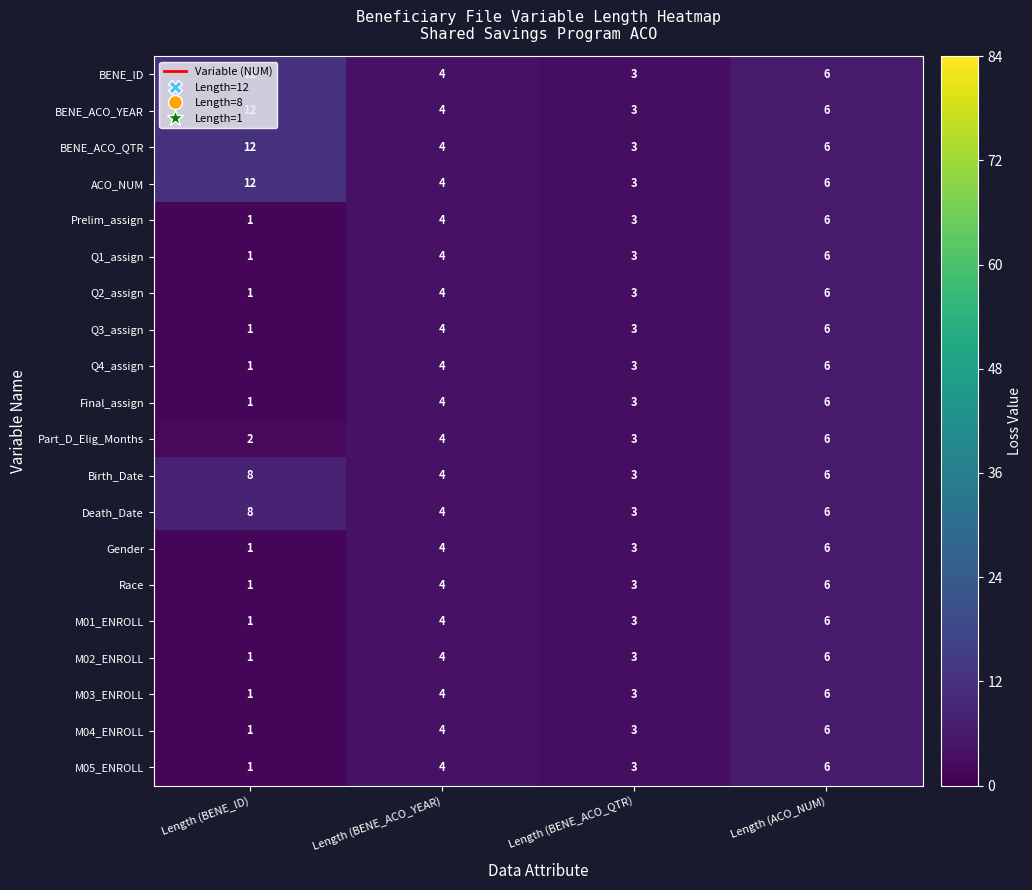

True or false: M01_ENROLL has a value of 0 at Length (BENE_ID).

False